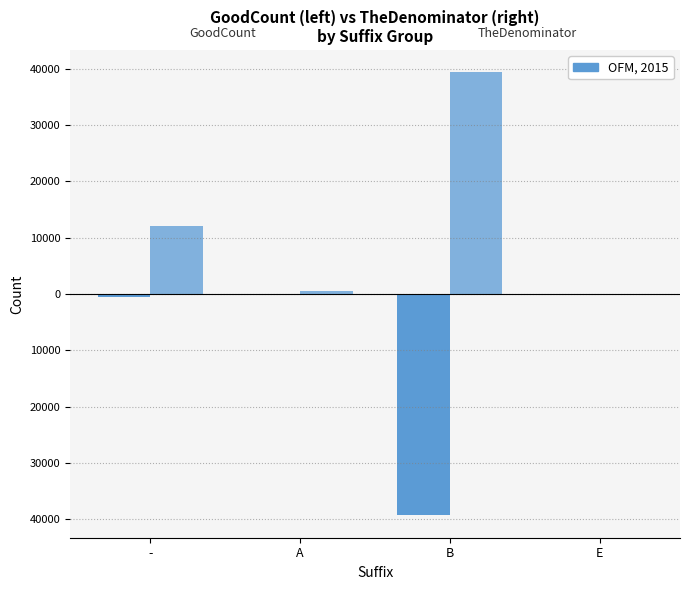

Are the bars grouped side by side (vs. stacked)?

Yes